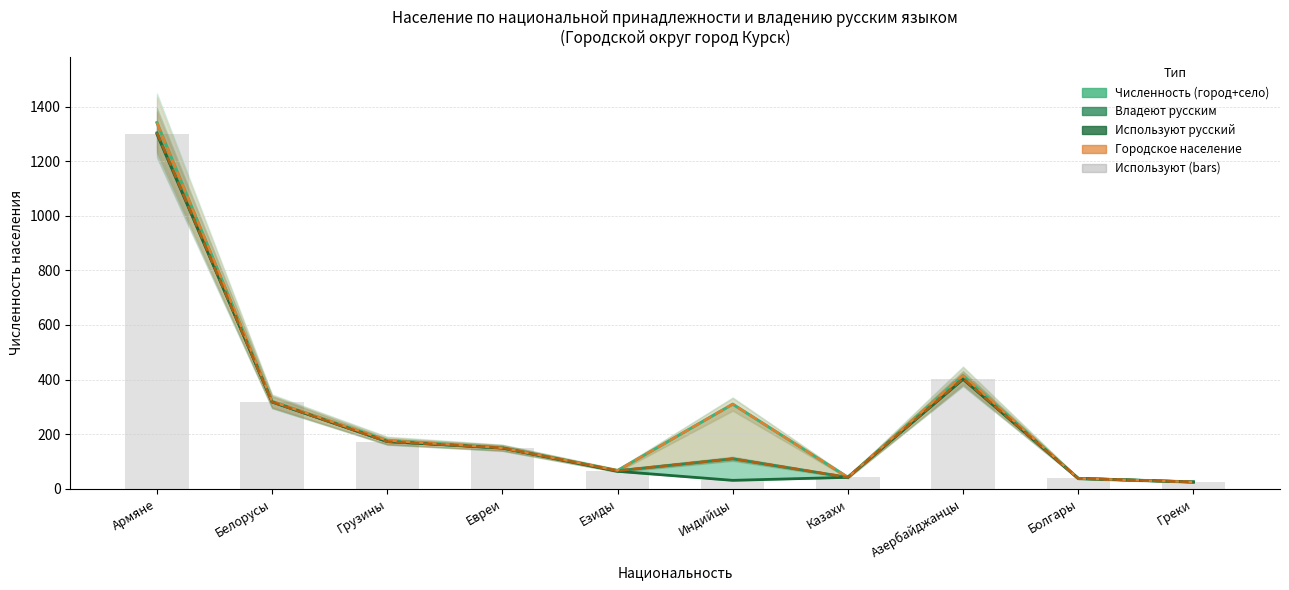

What is the maximum value shown in the chart?

1341